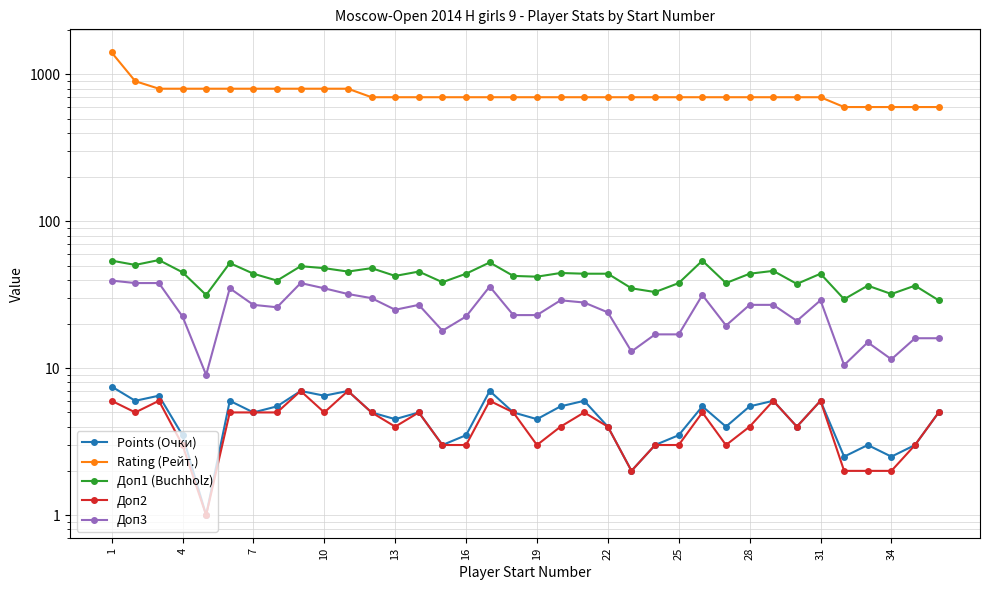

Does the chart have visible grid lines?

Yes